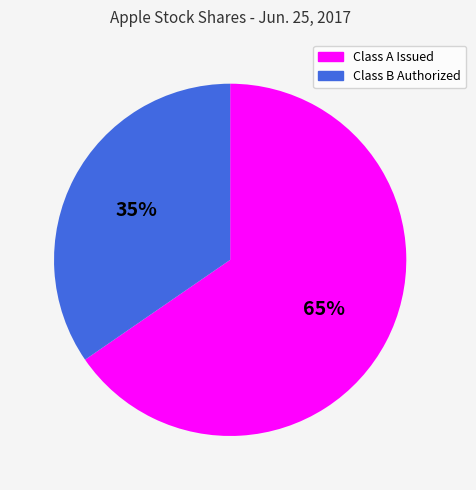

What is the smallest slice in the pie chart?

Class B Authorized